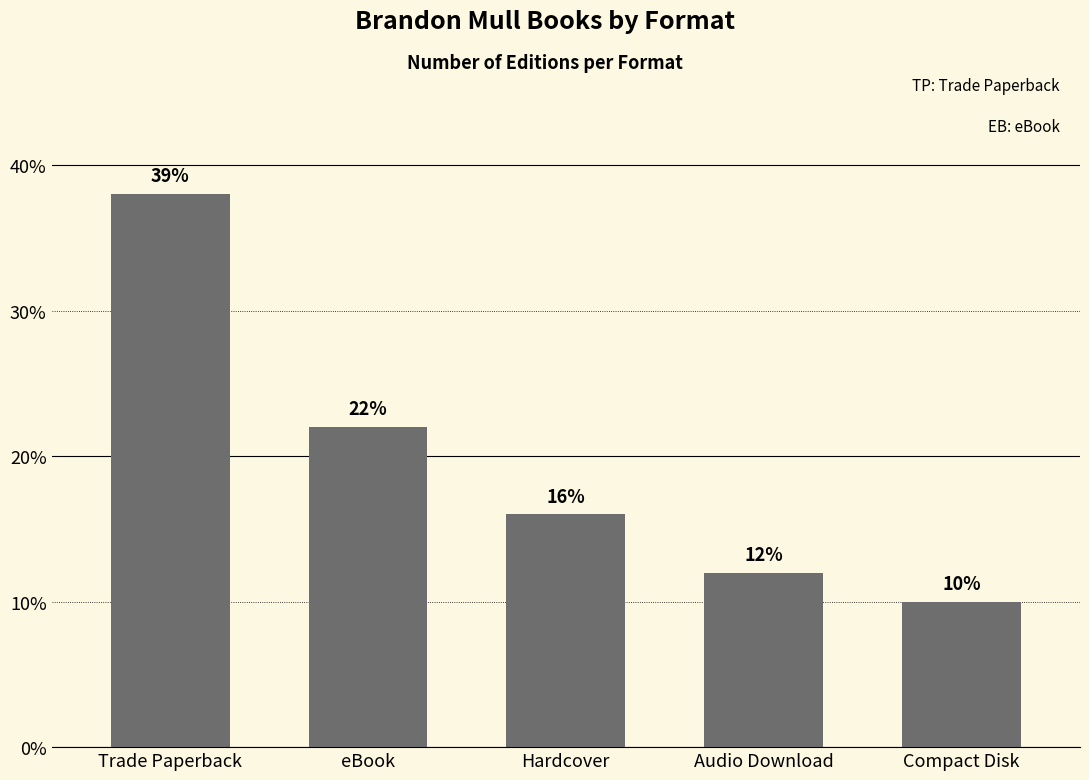

What is the ratio of the value at eBook to the value at Compact Disk?

2.2